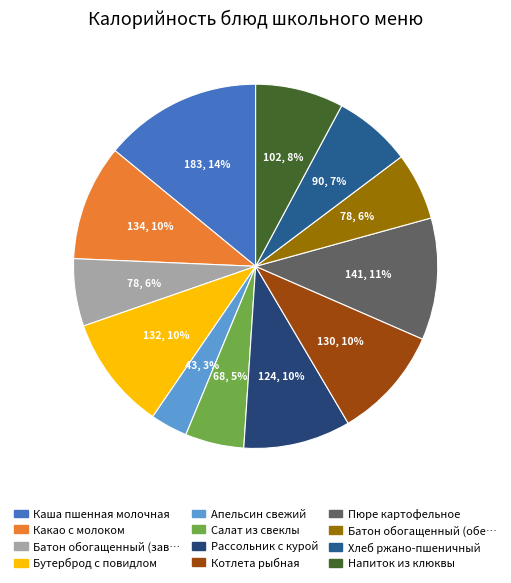

What is the smallest slice in the pie chart?

Апельсин свежий